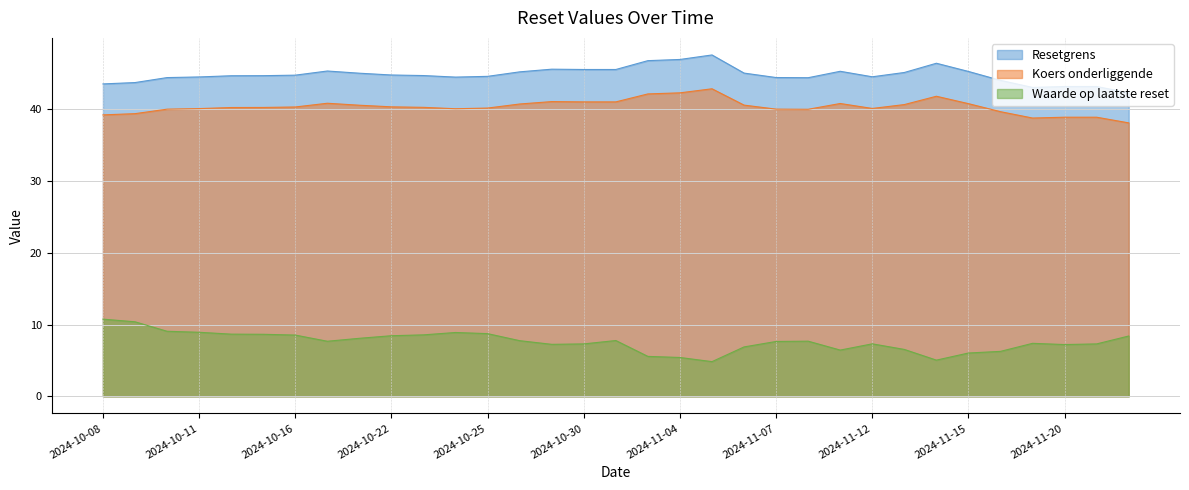

How many values in the Waarde op laatste reset series are below 7?

9